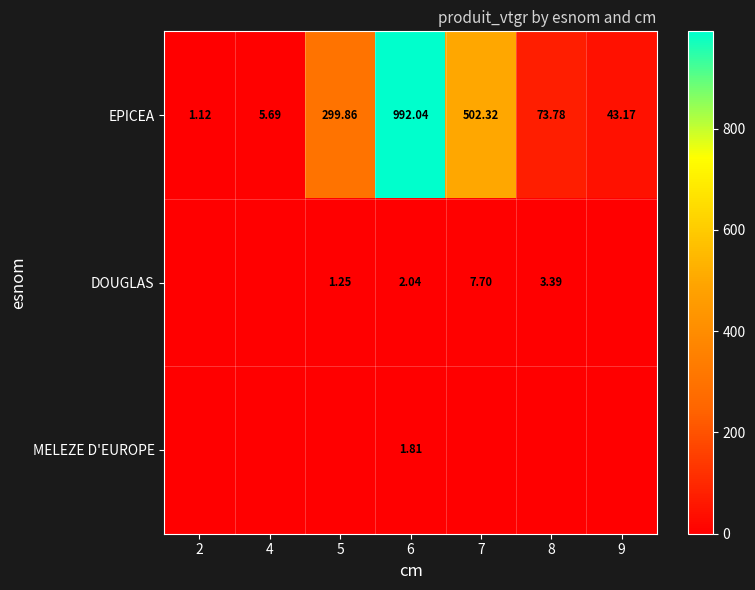

Which series changed the most between 2 and 4?

EPICEA